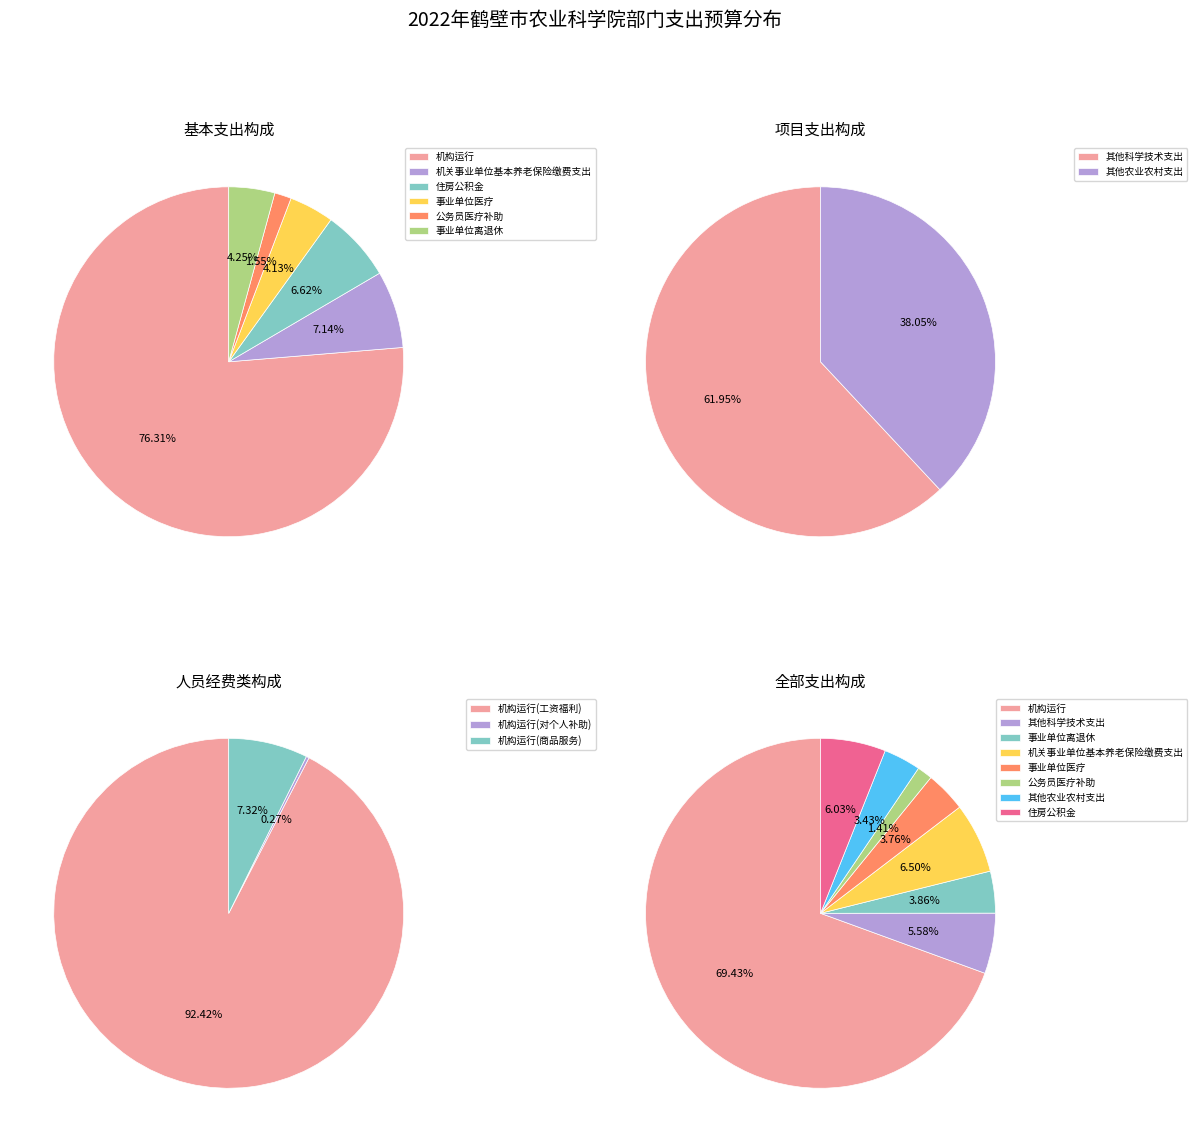

What is the largest slice in the pie chart?

机构运行